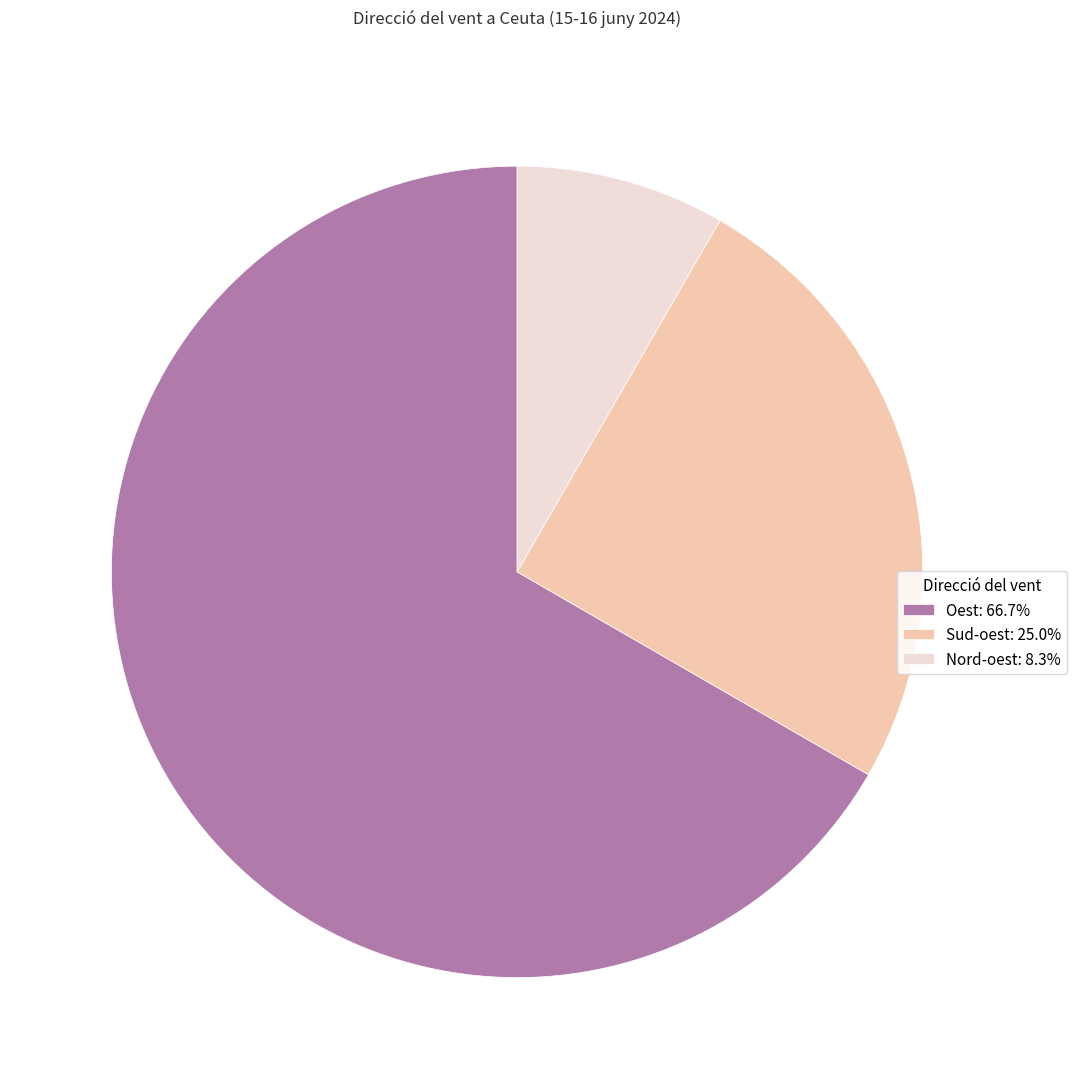

Combined, do Sud-oest: 25.0% and Oest: 66.7% account for over 50%?

Yes